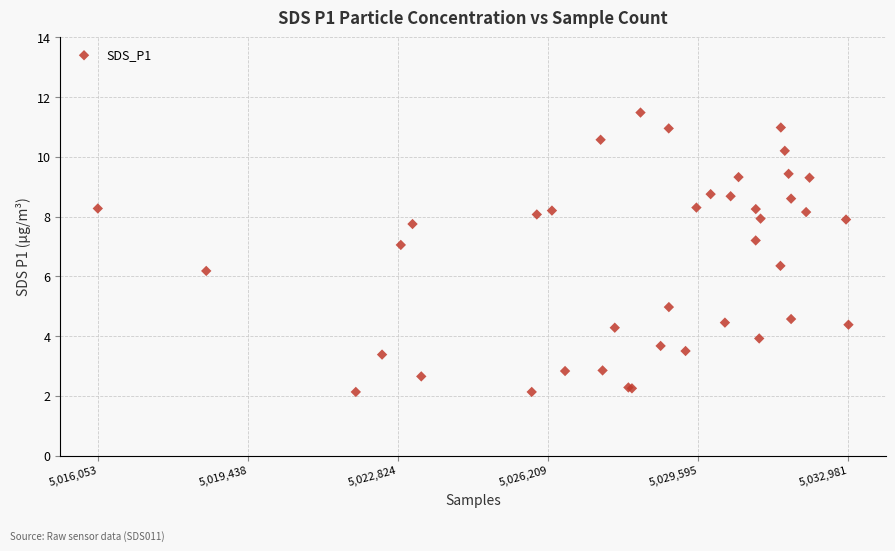

What Y value in the scatter plot is closest to 6?

6.2